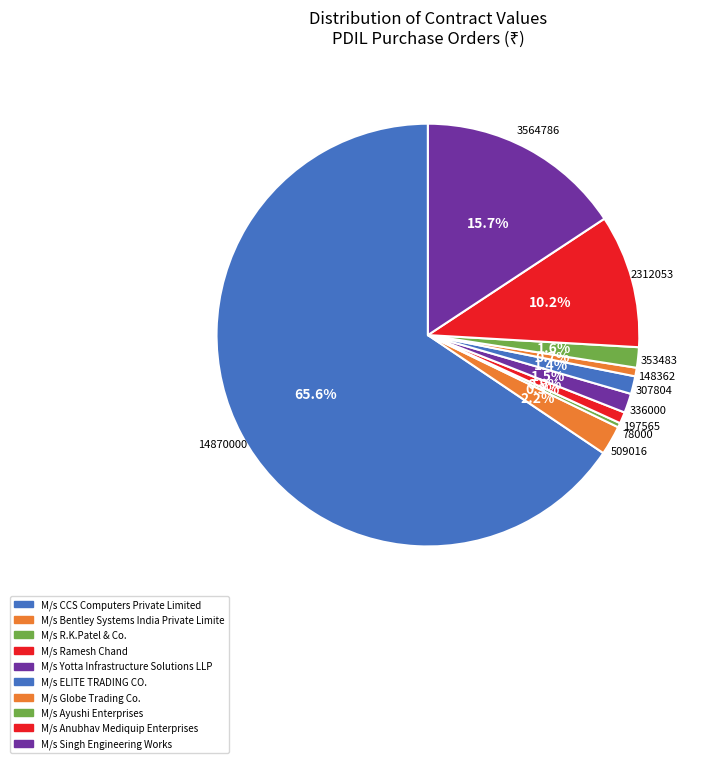

How many segments does this pie chart have?

10